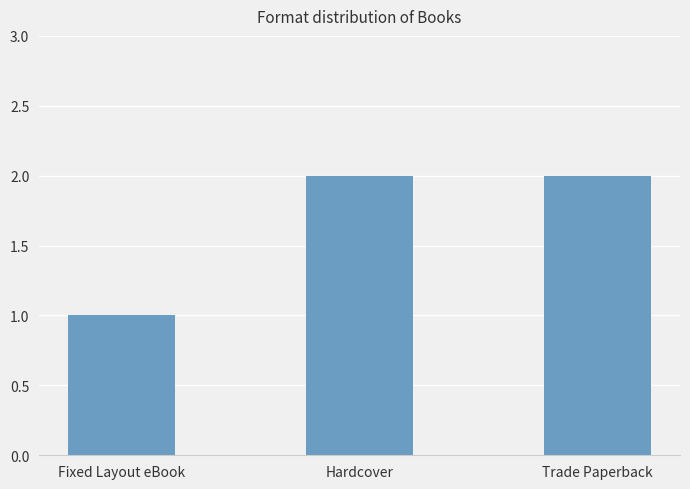

How many bars are there in total?

3